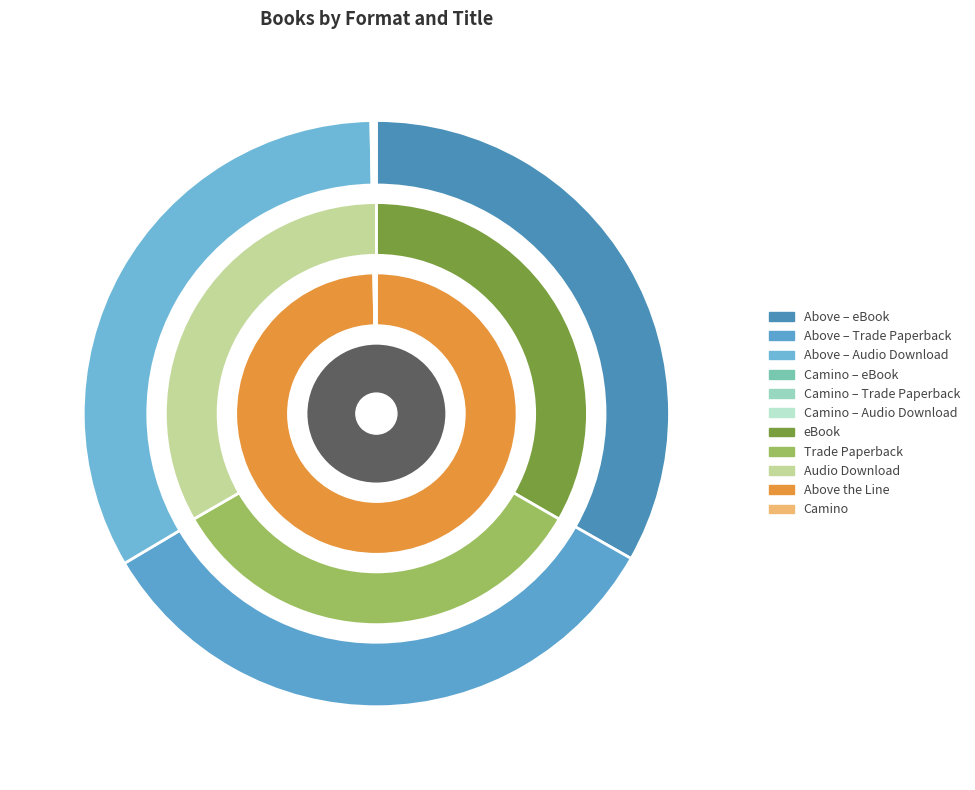

True or false: Camino accounts for 1% of the total.

False